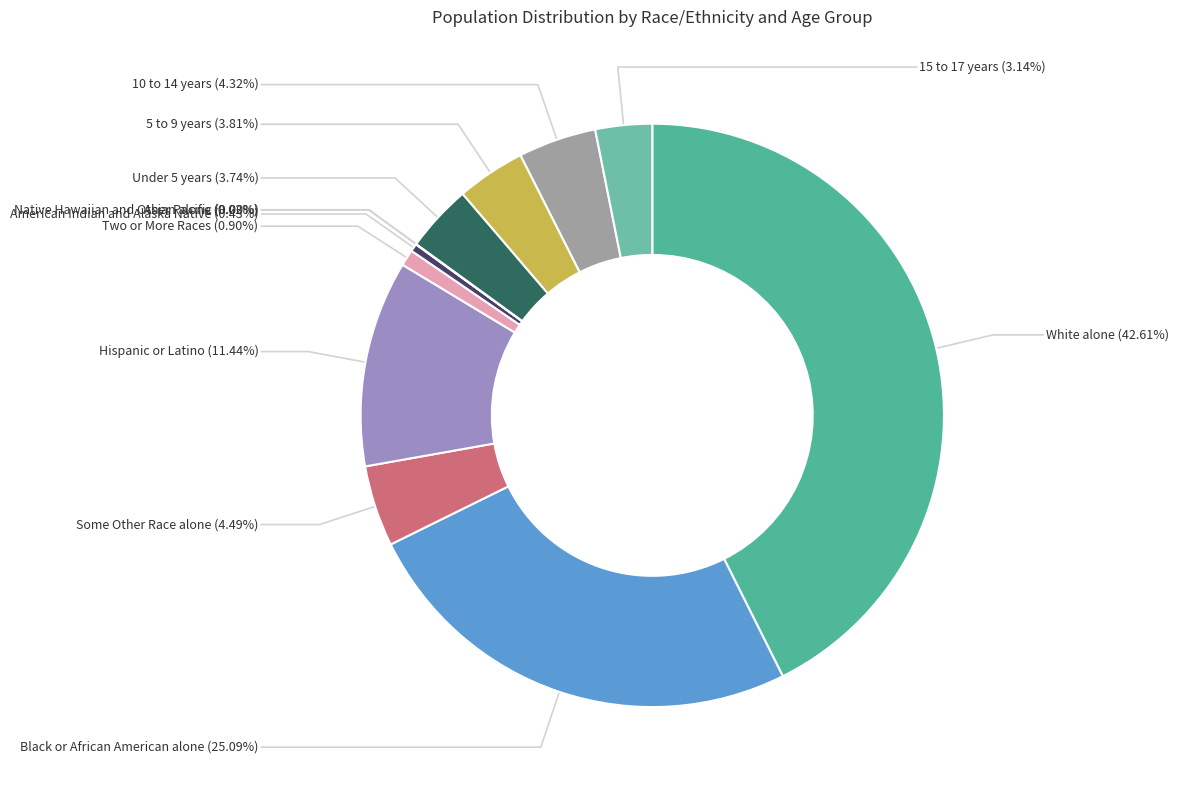

To the nearest percent, what is the average slice percentage?

8%